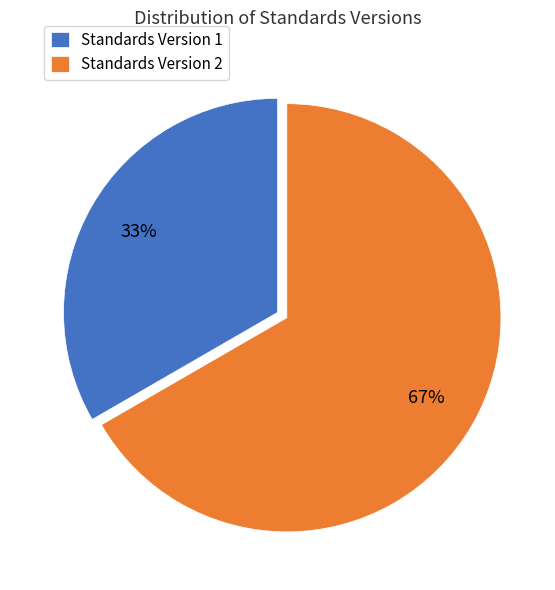

Rank the categories by value from highest to lowest.

Standards Version 2, Standards Version 1